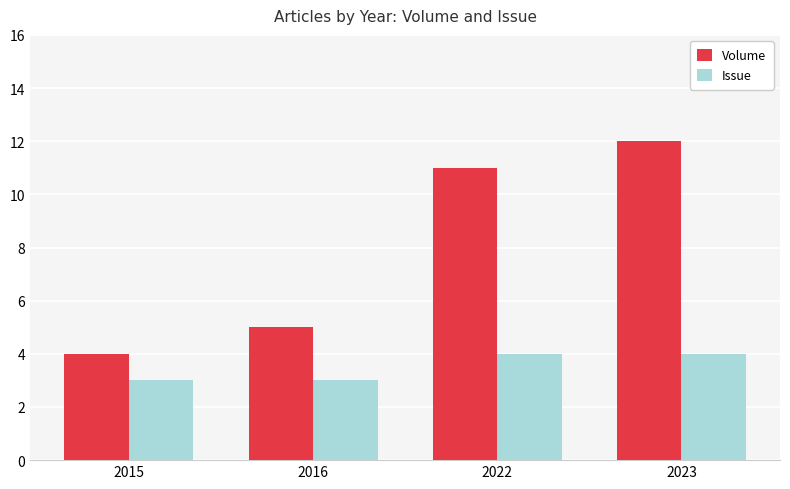

Which series changed the most between 2015 and 2022?

Volume